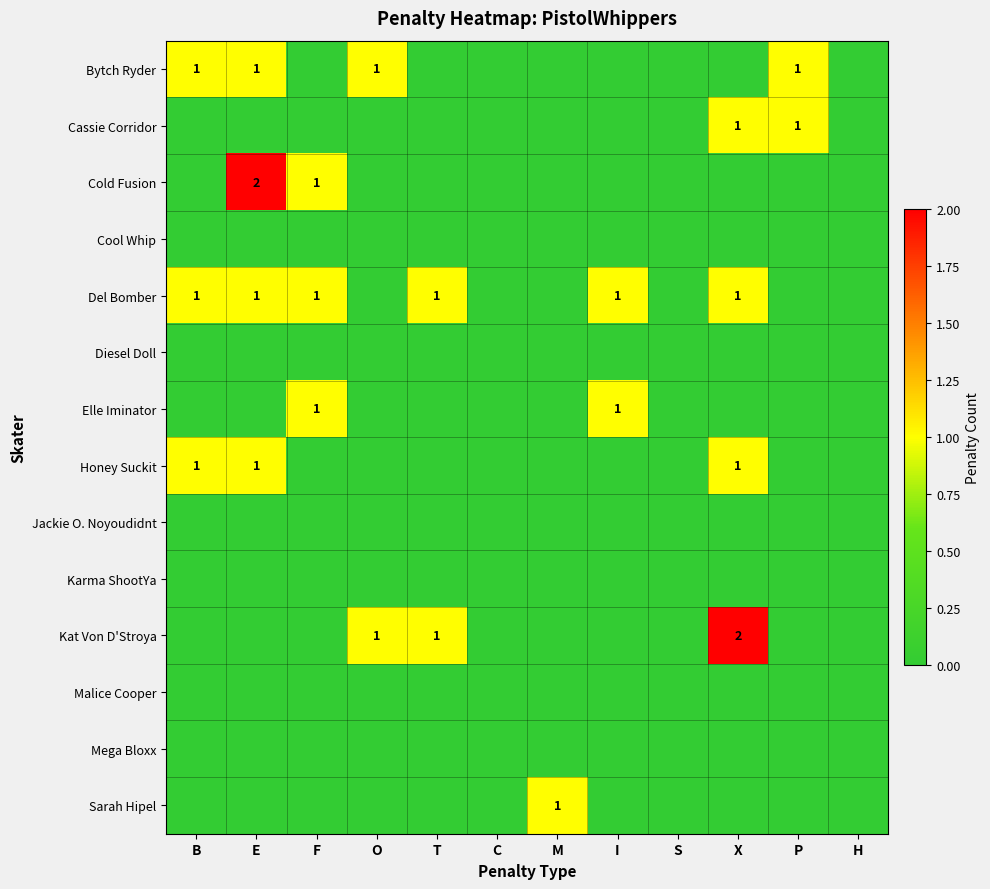

How many data points does each series have?

12